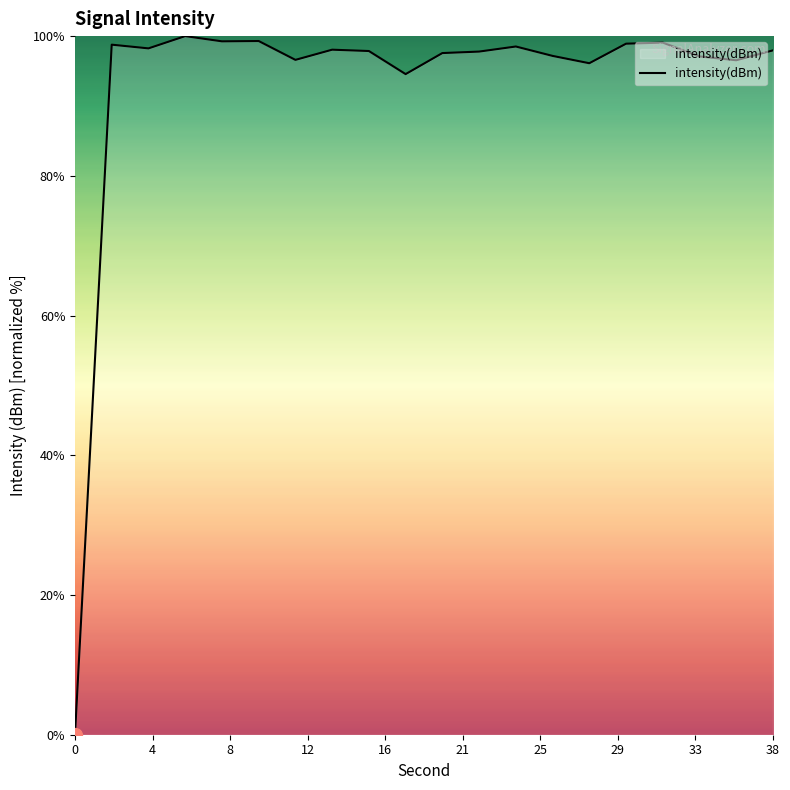

What is the greatest value displayed?

100.0